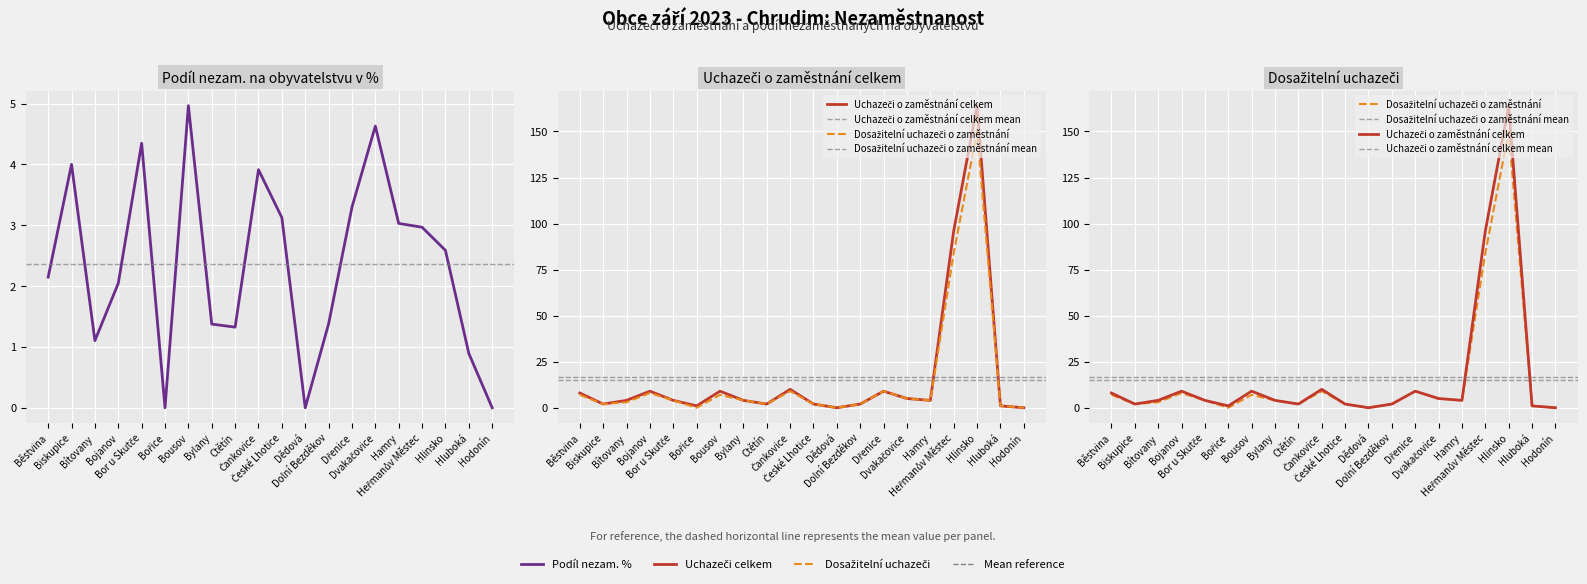

Which category has the lowest value in the Podíl nezam. na obyvatelstvu v % series?

Bořice